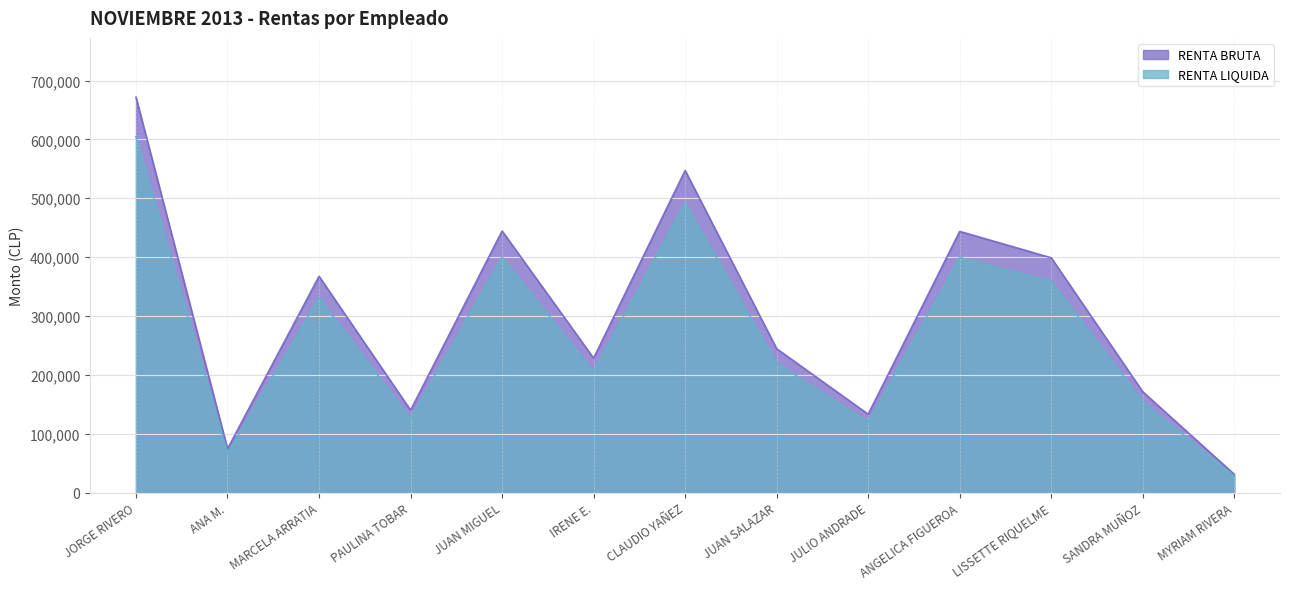

What is the average value of the RENTA LIQUIDA series?

269739